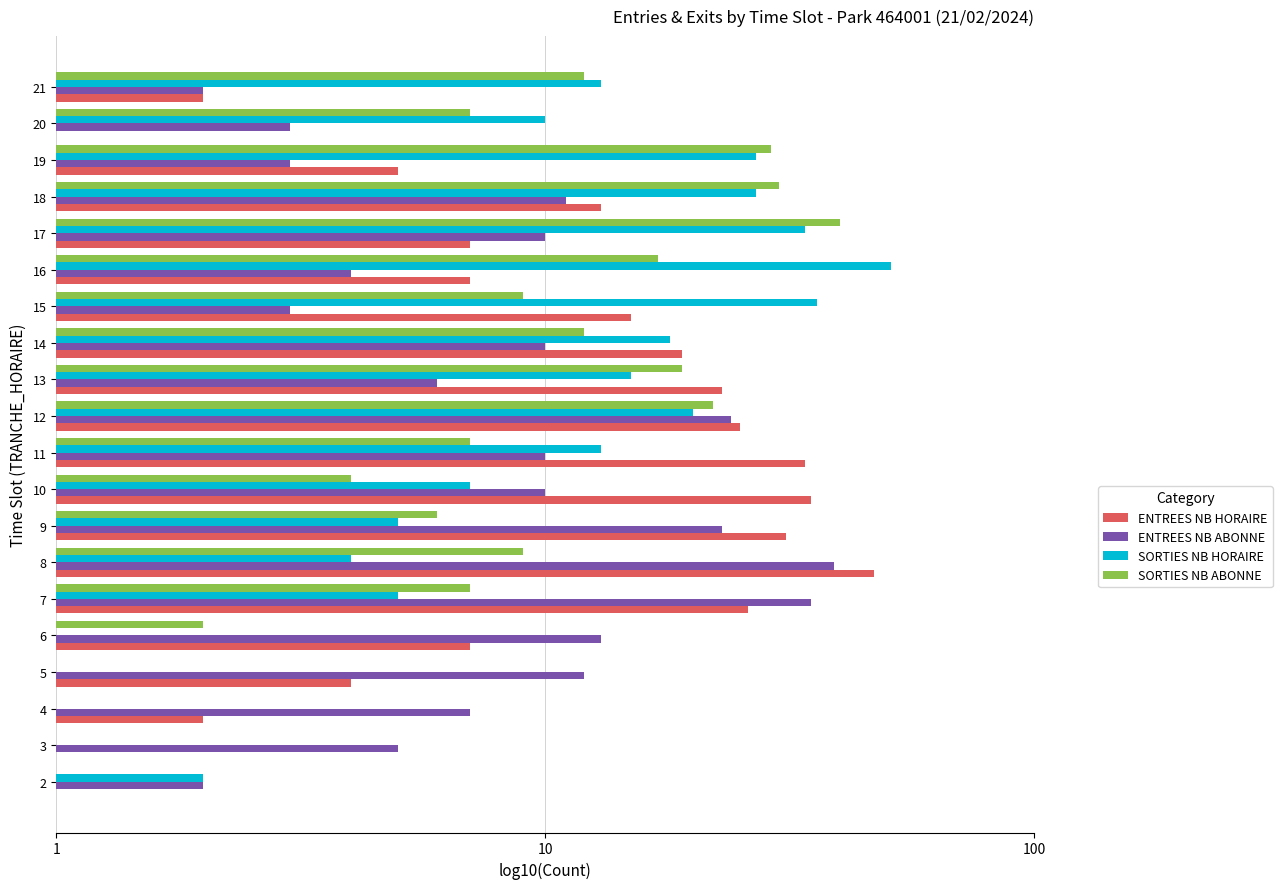

What are all the series names shown in the legend?

ENTREES NB HORAIRE, ENTREES NB ABONNE, SORTIES NB HORAIRE, SORTIES NB ABONNE